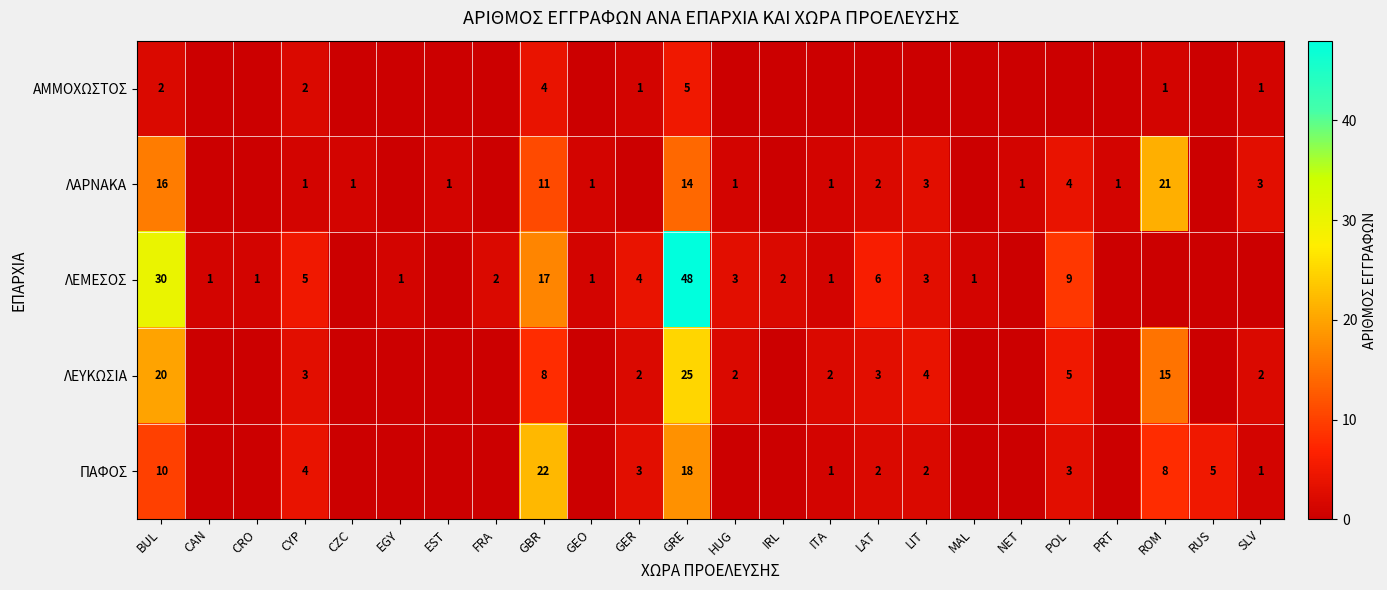

The value of ΠΑΦΟΣ at BUL is 10. True or false?

True